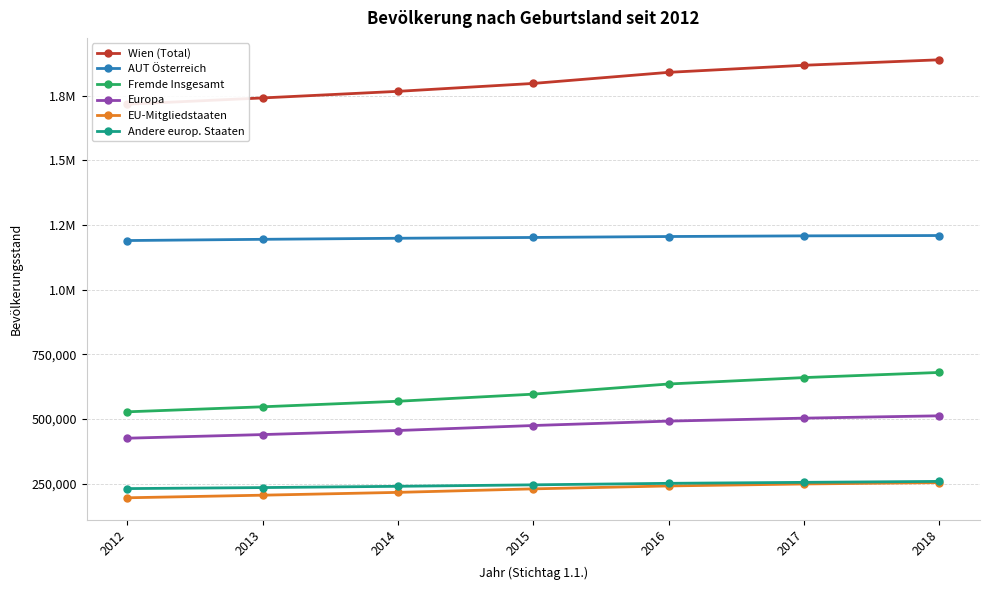

Which series has the largest total across all categories?

Wien (Total)